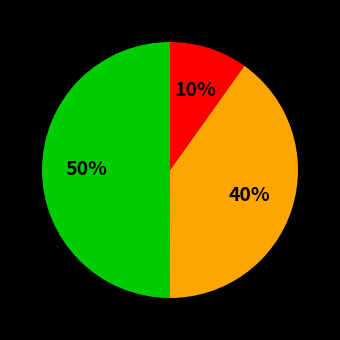

To the nearest percent, what is the average slice percentage?

33%